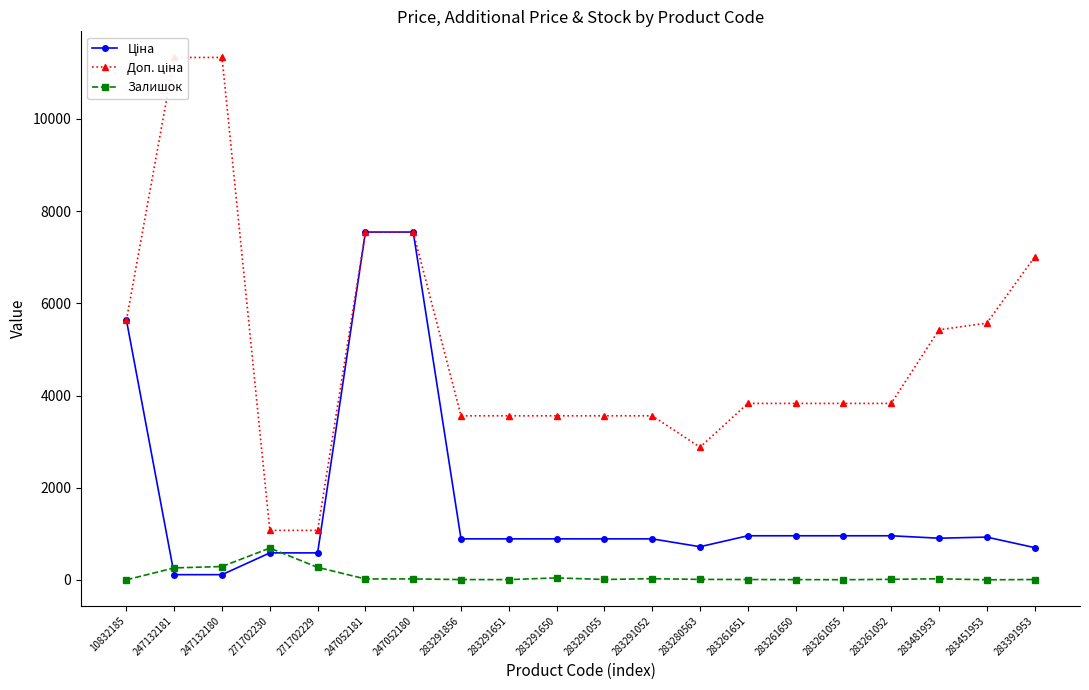

True or false: Залишок and Доп. ціна intersect in this chart.

False